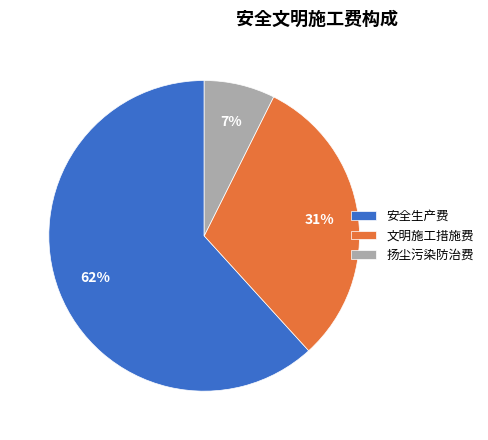

The 安全生产费 slice represents 62% of the pie. True or false?

True